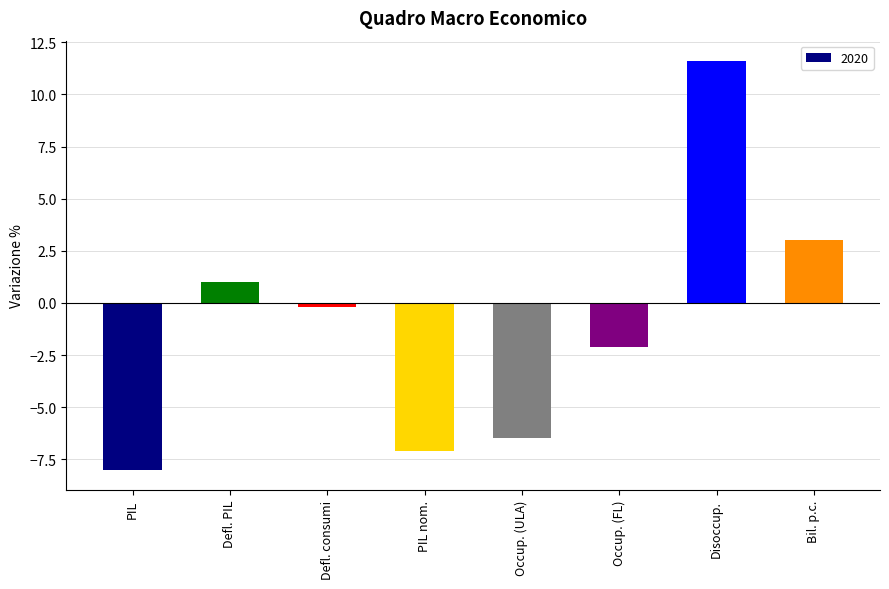

Reading left to right, what are all the values shown in this chart?

-8.0	1.0	-0.2	-7.1	-6.5	-2.1	11.6	3.0